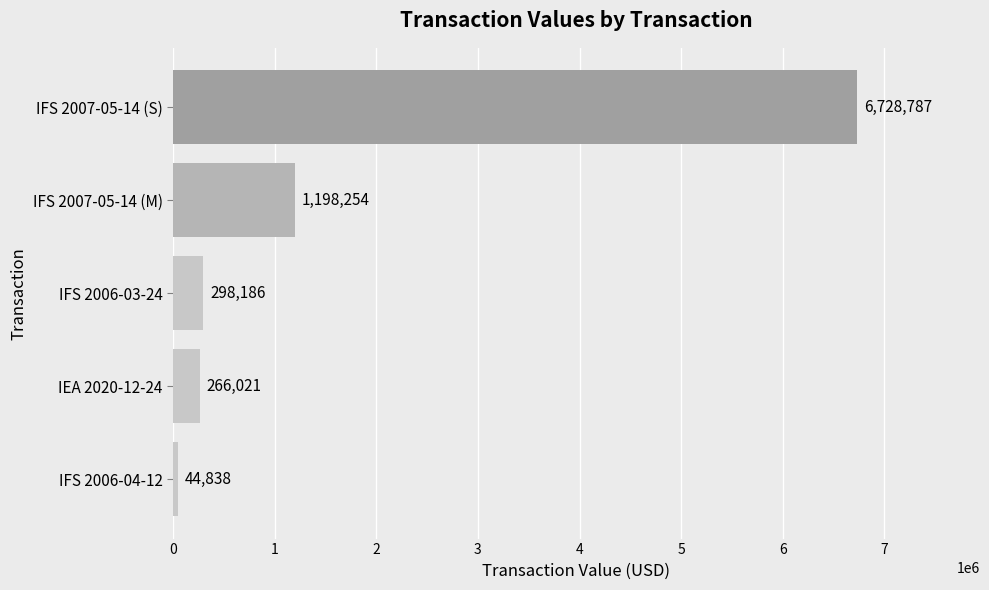

Reading bottom to top, transcribe all the data shown in this chart.

IFS 2006-04-12=44838	IEA 2020-12-24=266021	IFS 2006-03-24=298186	IFS 2007-05-14 (M)=1198254	IFS 2007-05-14 (S)=6728787